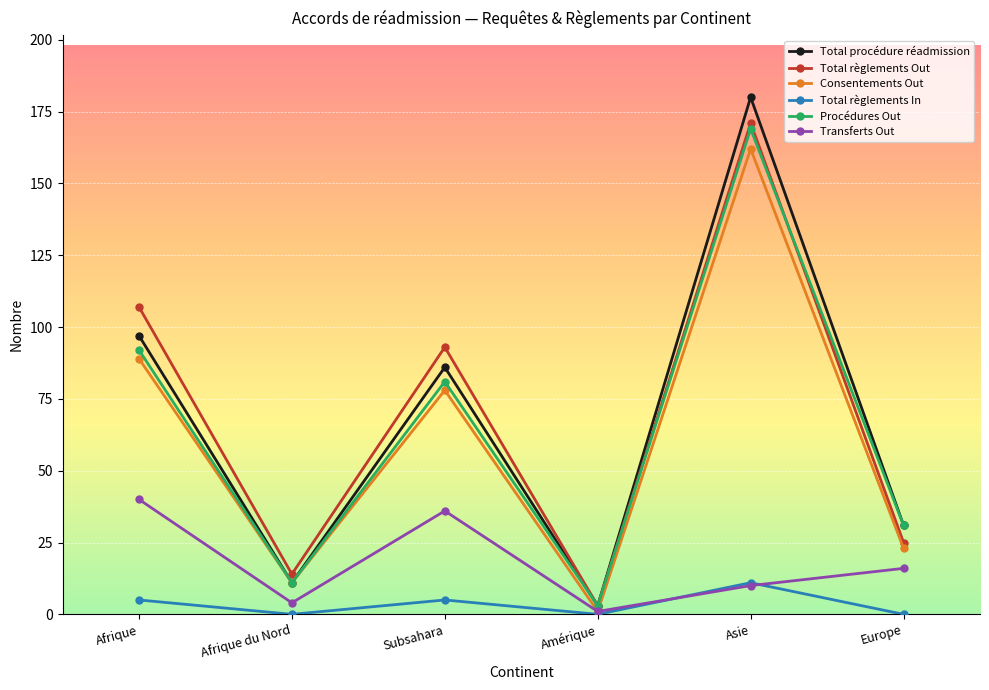

At which category does Procédures Out reach its first local peak?

Subsahara